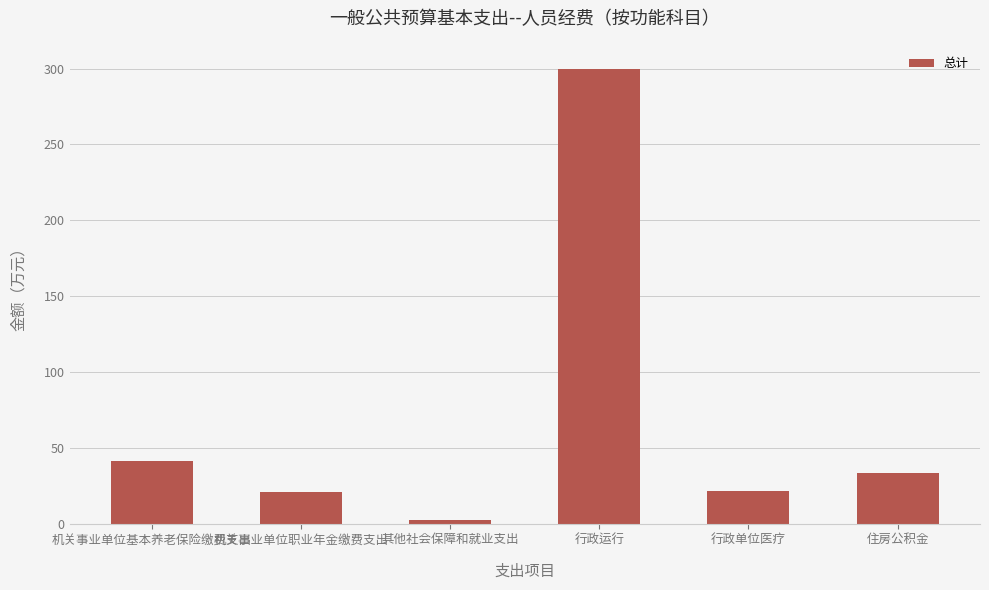

Does the chart contain any negative values?

No